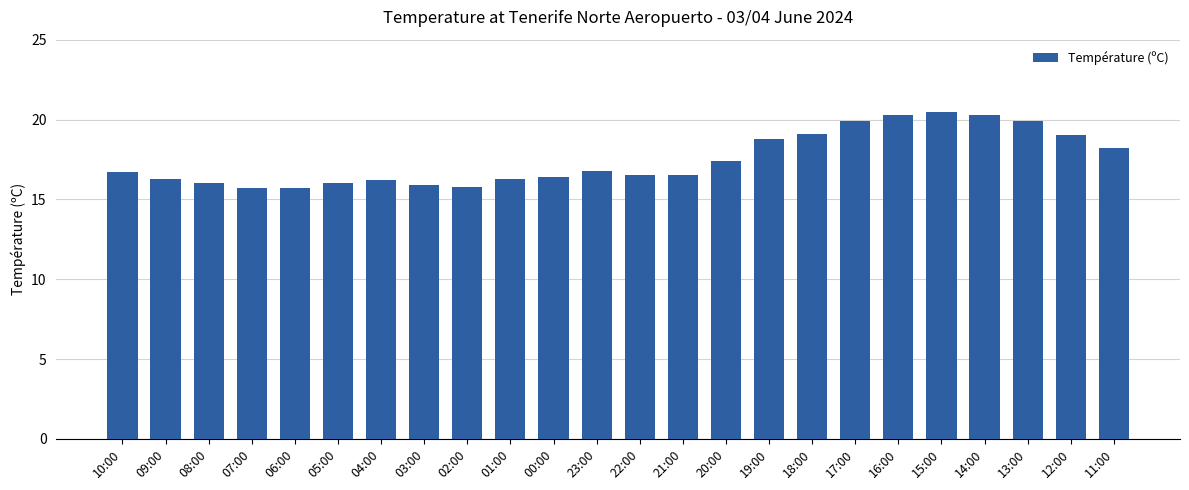

What is the average value?

17.5